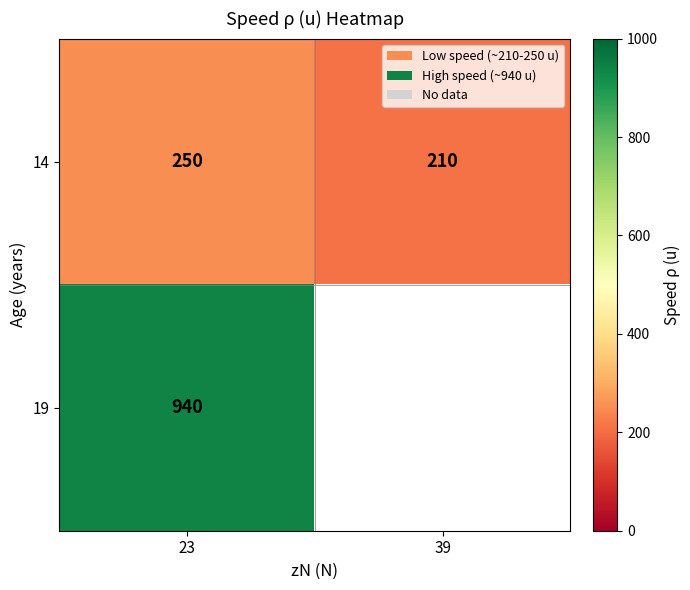

True or false: 14 has a value of 169 at 23.

False